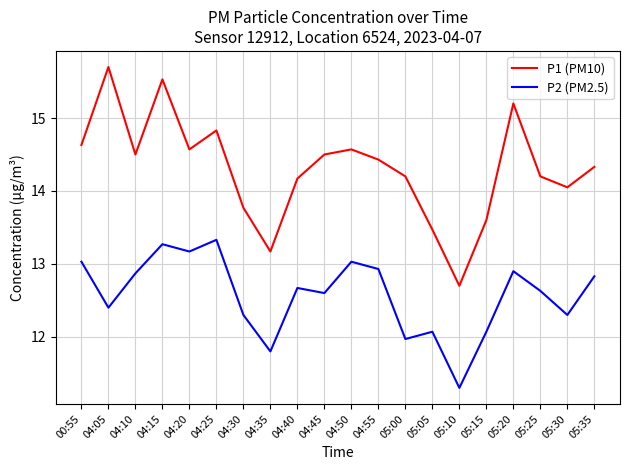

At how many categories does at least one series exceed 13?

19